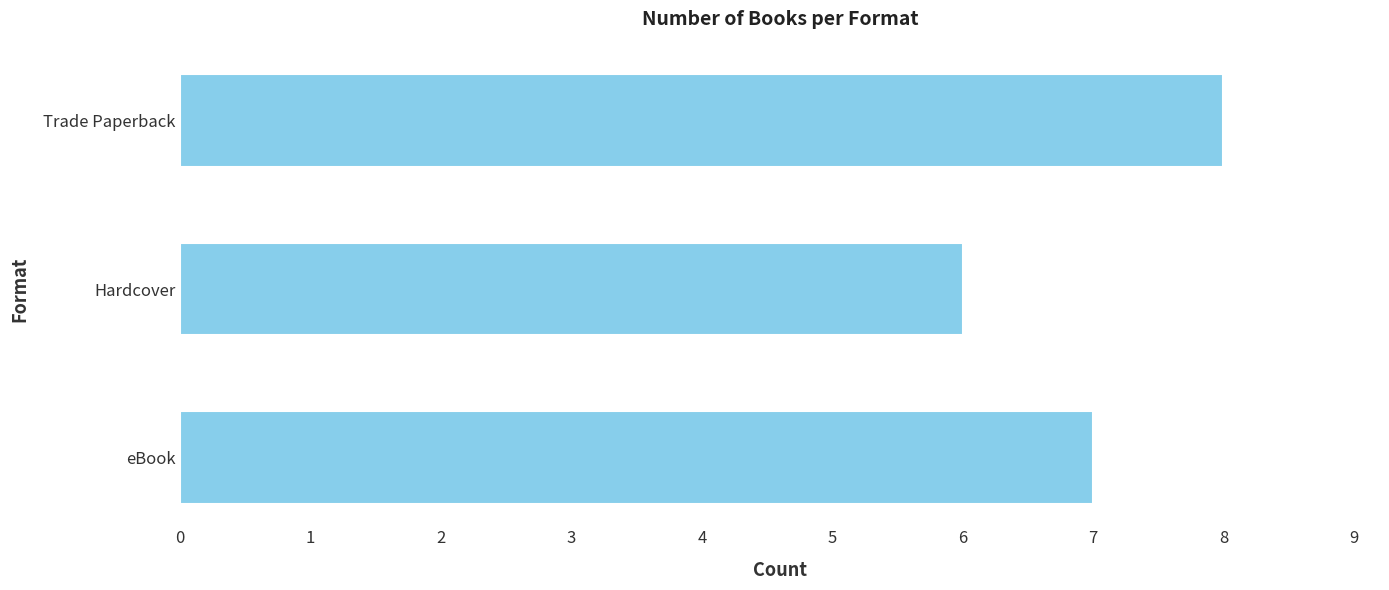

Read the value at eBook.

7